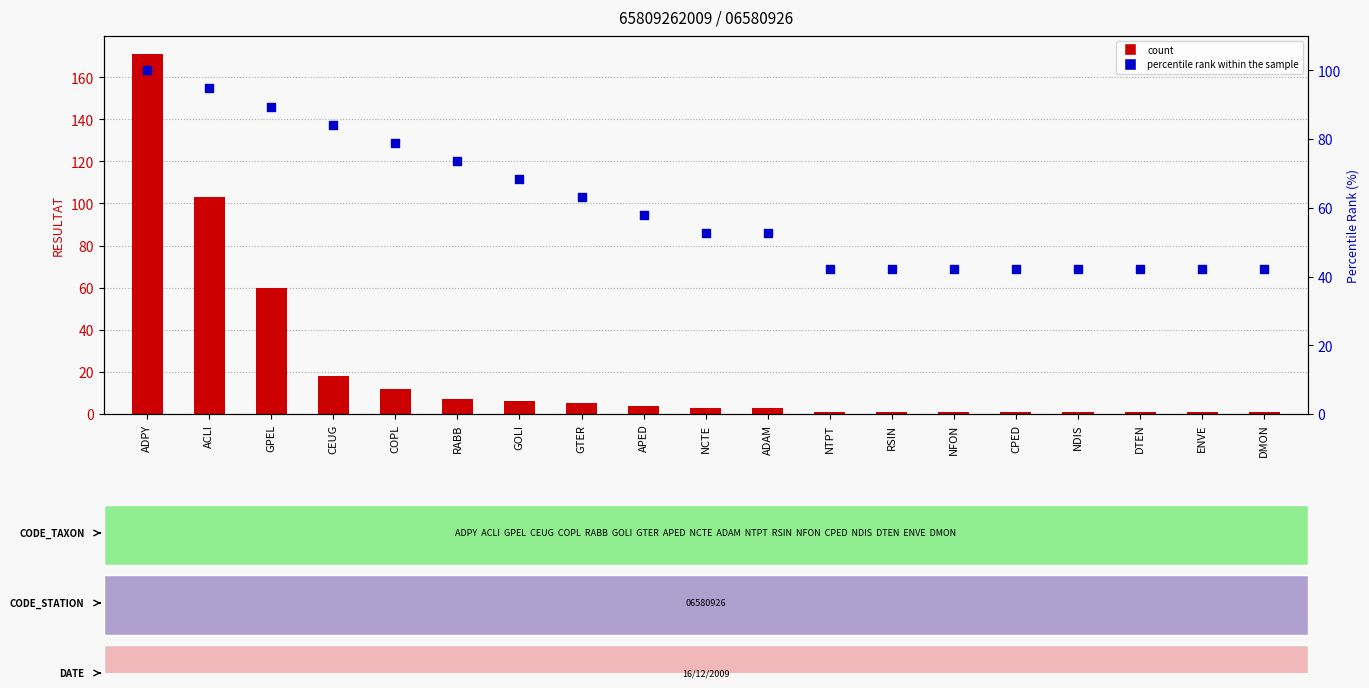

Which series has the largest total across all categories?

percentile rank within the sample